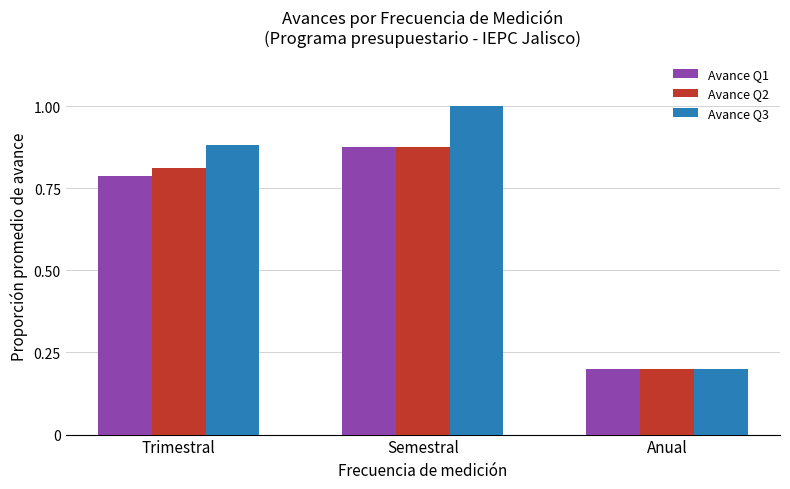

The Avance Q1 series shows 0.5 at Semestral. True or false?

False